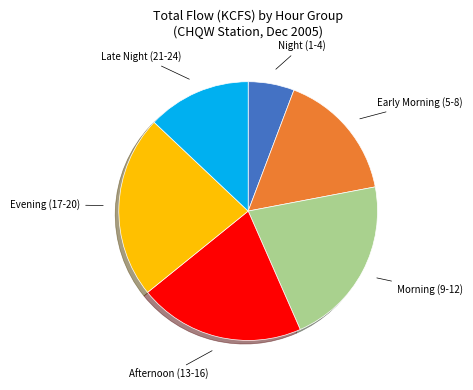

Is there a majority slice in this chart?

No